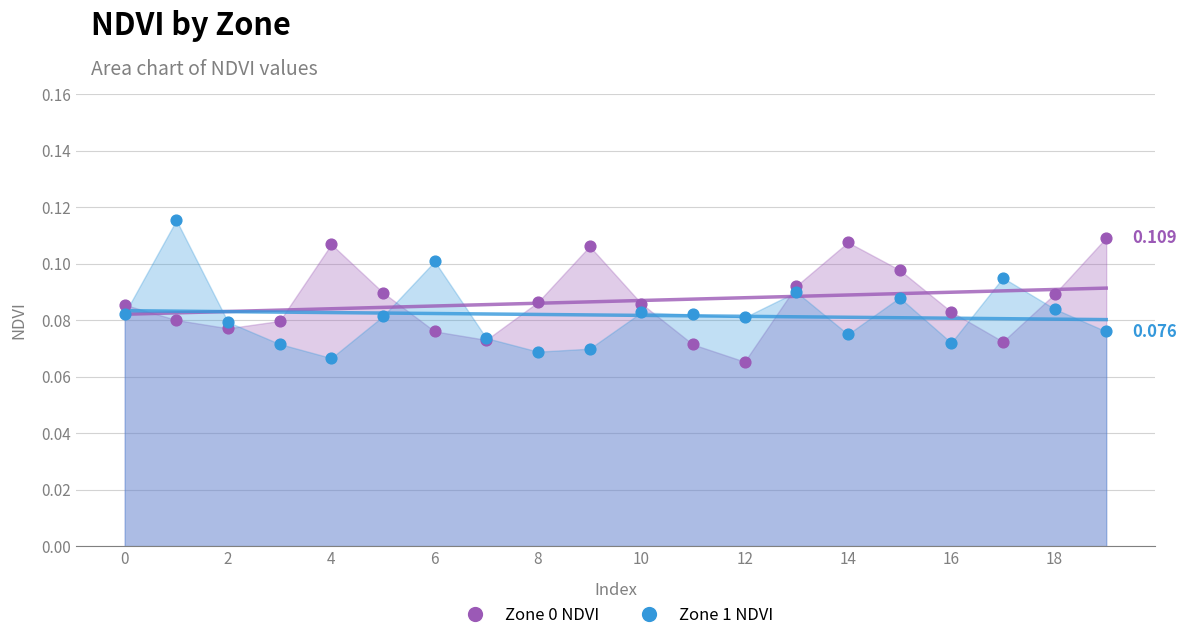

What is the total value across all series at 18?

0.2